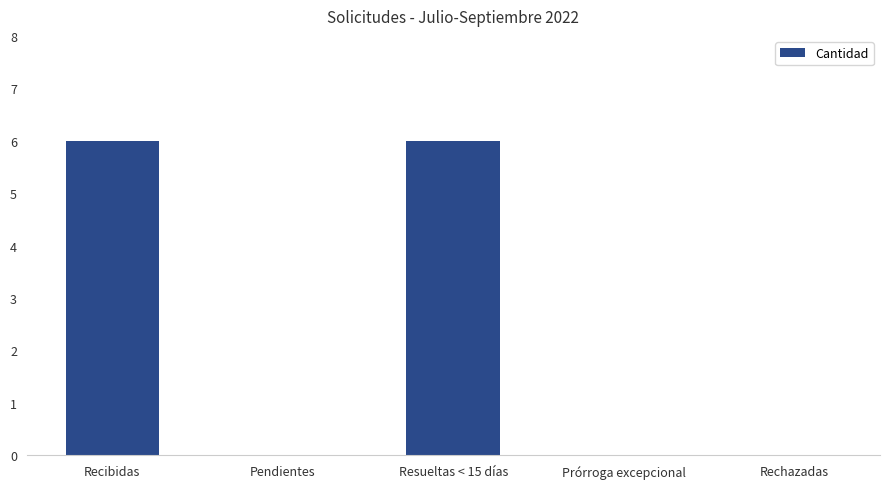

Are the bars horizontal?

No